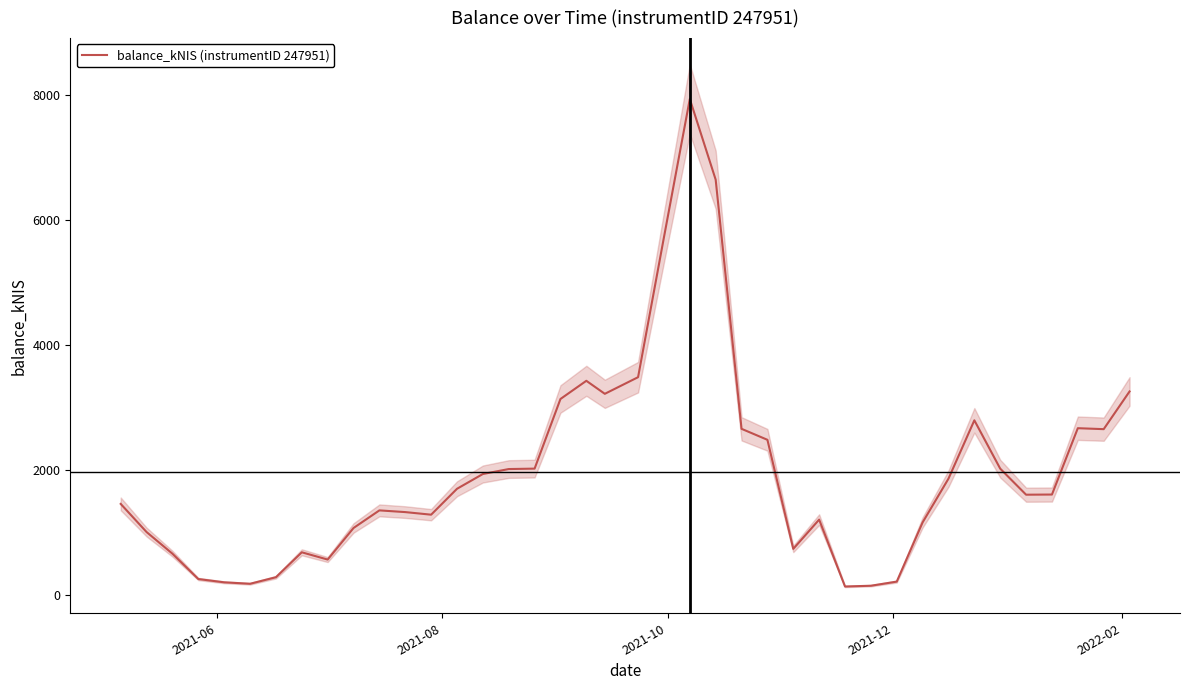

How many interior local peaks (higher than both neighbors) does the data have?

7